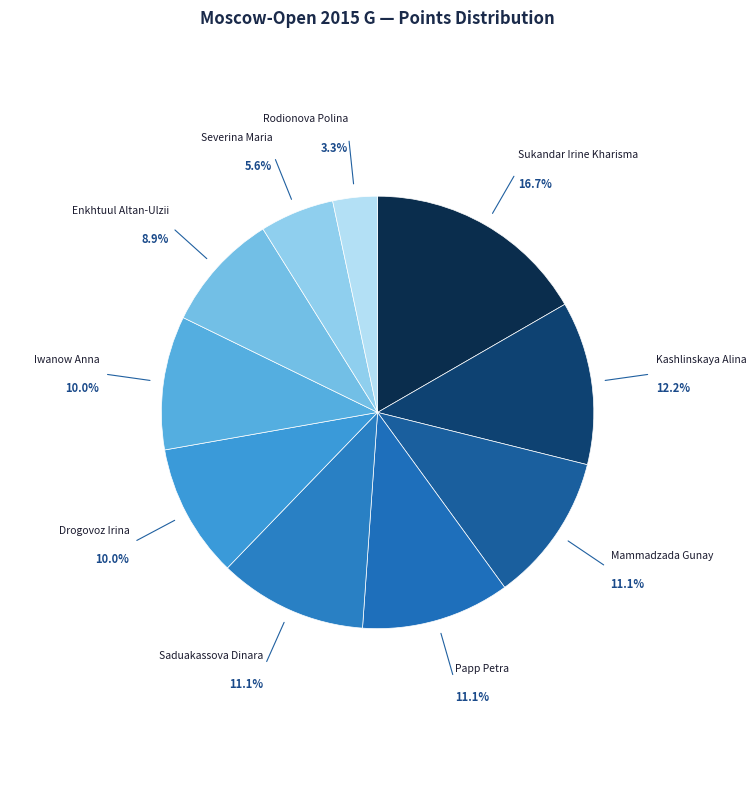

To the nearest percent, what is the difference between the largest and smallest slice percentages?

13%